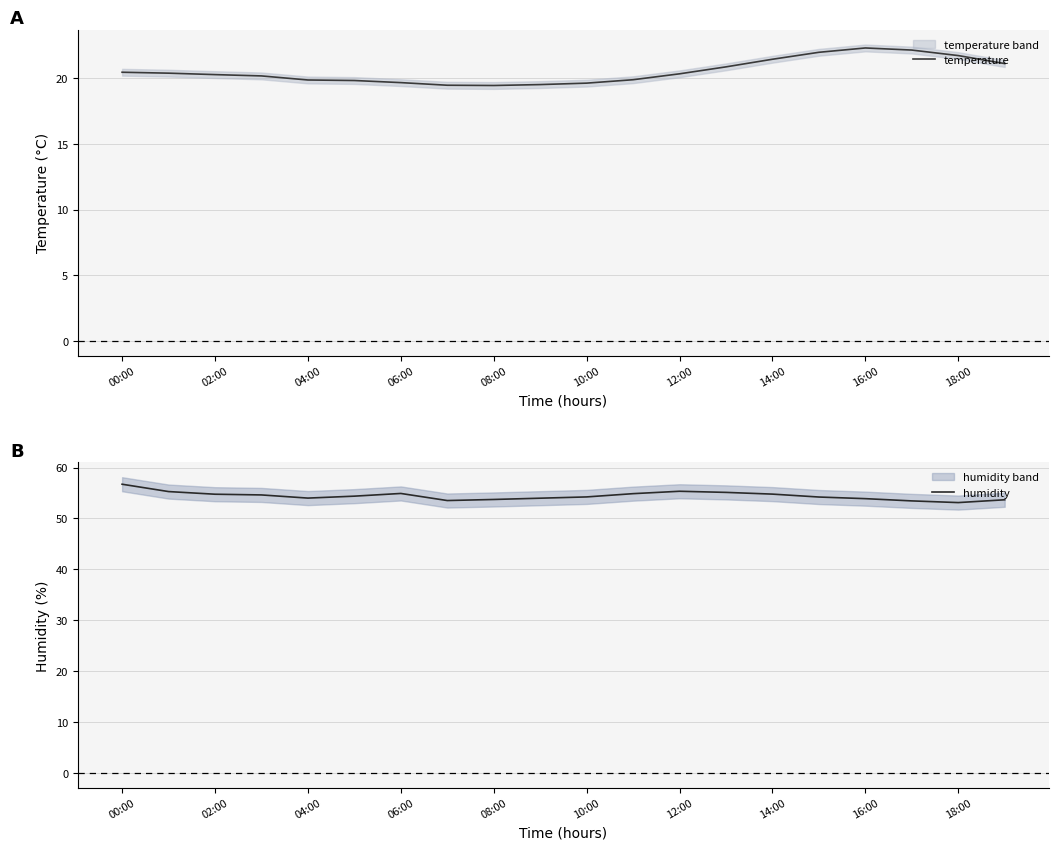

What is the minimum value for humidity?

53.1